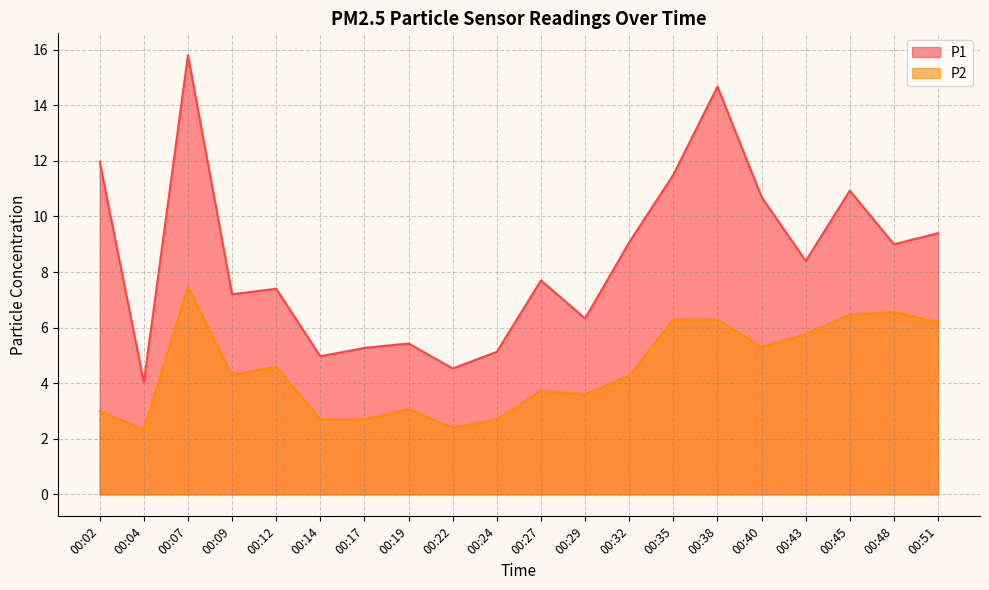

How many categories are shown in the chart?

20